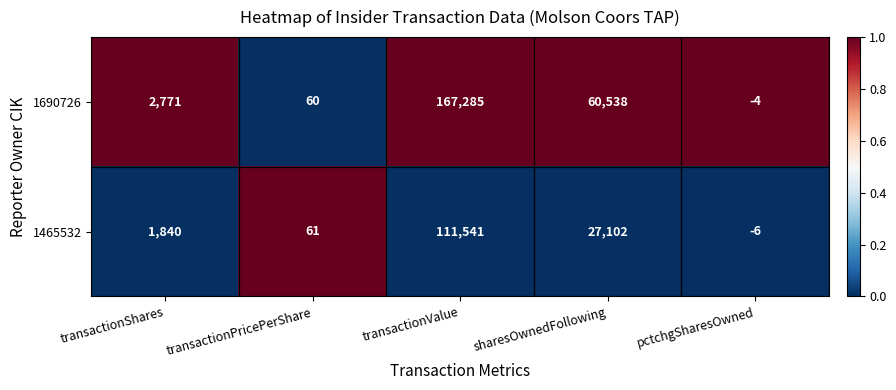

What is the difference between the 1465532 values at transactionShares and pctchgSharesOwned?

1846